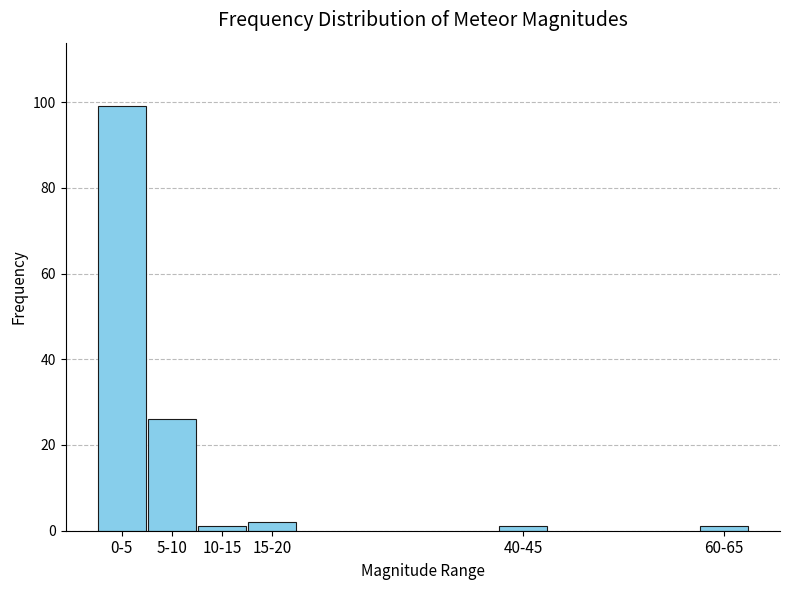

Reading left to right, extract all data points from this chart.

99	26	1	2	1	1